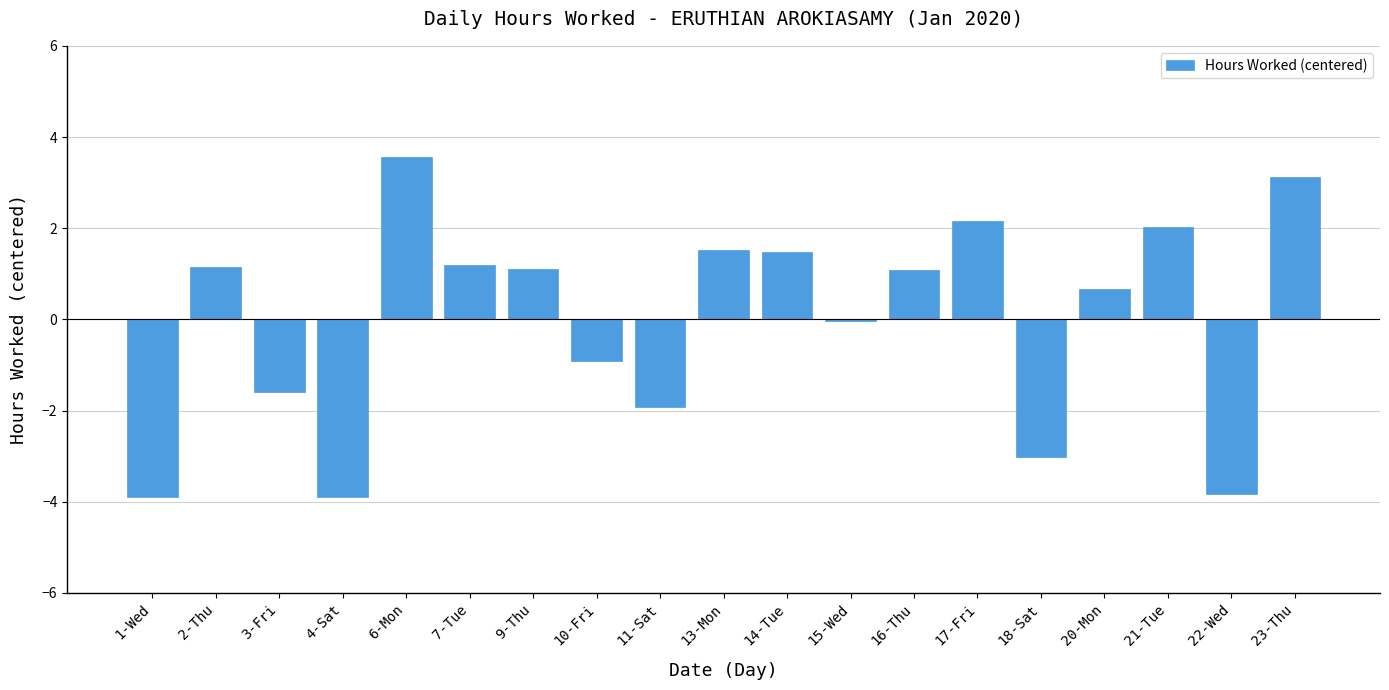

What is the sum of the values at 9-Thu and 3-Fri?

-0.5